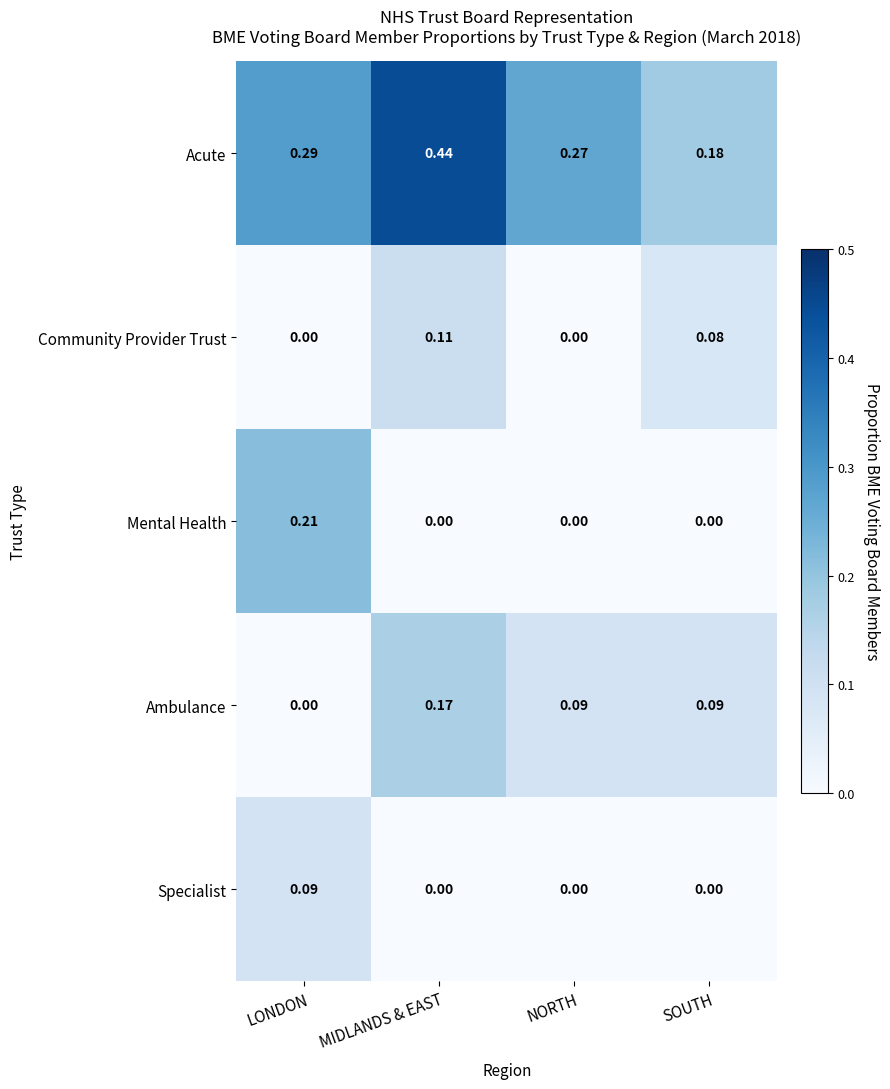

Rank the series by their maximum value, from lowest to highest.

Specialist, Community Provider Trust, Ambulance, Mental Health, Acute